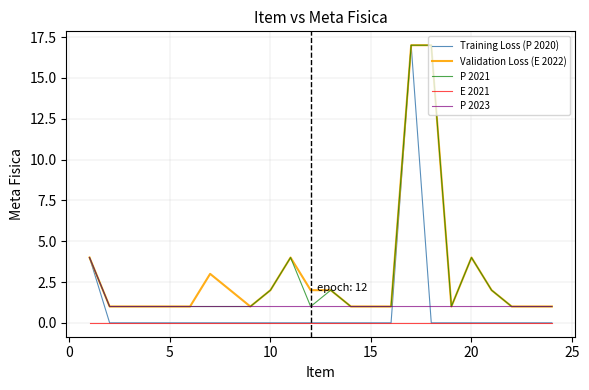

In Training Loss (P 2020), how many points are higher than both neighbors (excluding endpoints)?

1